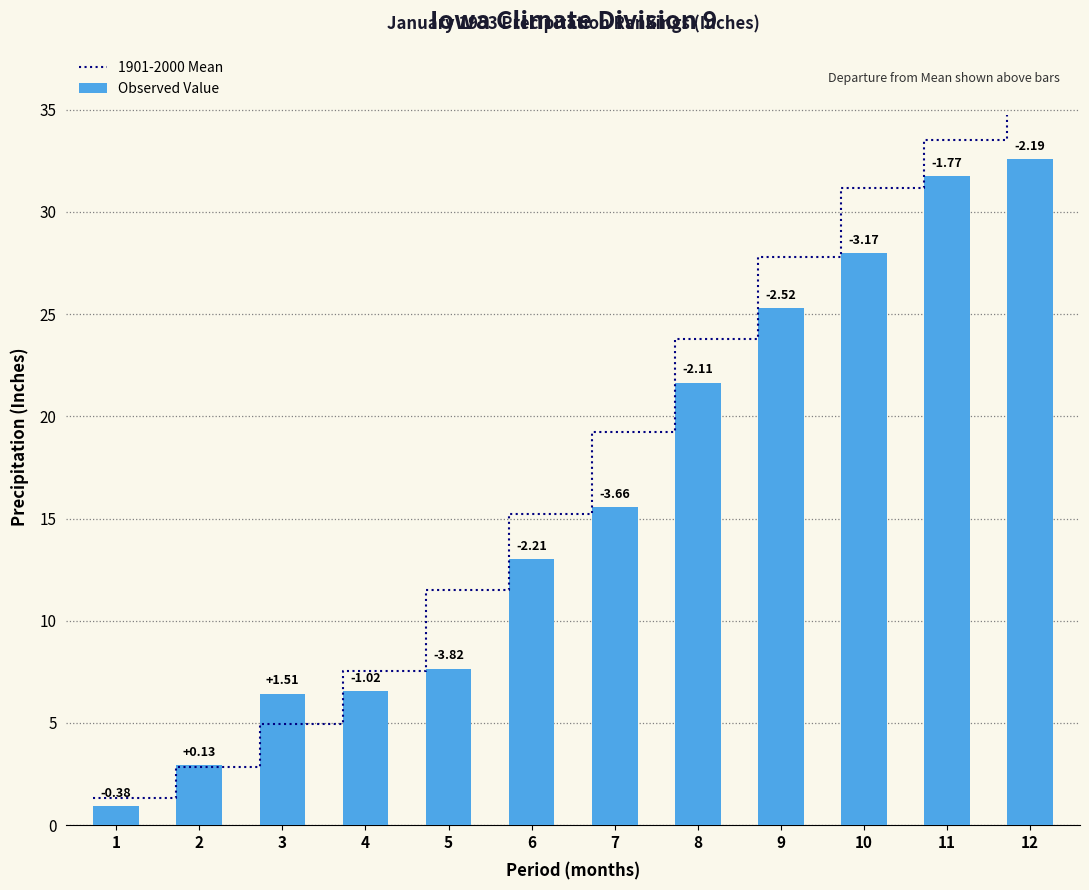

At 8, list the series in order from smallest to largest.

Observed Value, 1901-2000 Mean